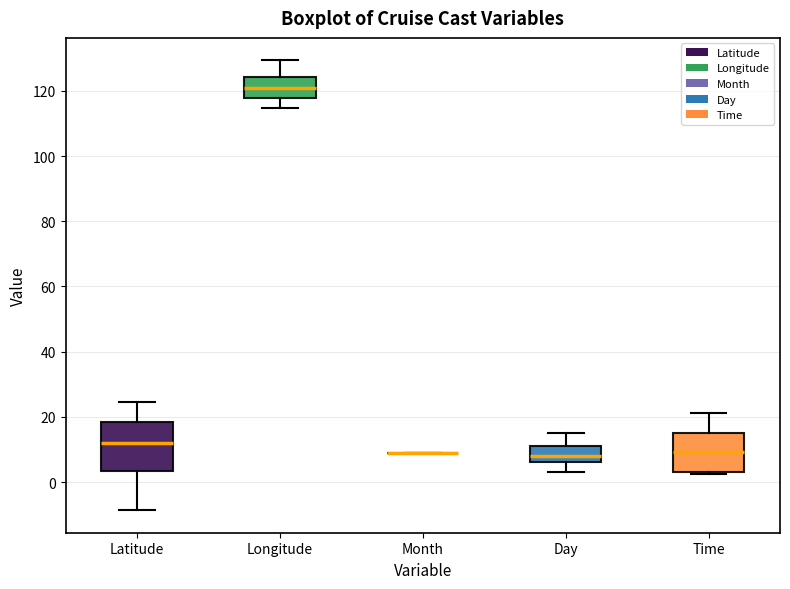

Reading left to right, read every box against the y-axis: the position of its median line, the range the box covers, and the ends of its whiskers. The values are not printed on the chart, so give them approximately, as read against the axis.

Latitude: median 12, box 4 to 18, whiskers -8 to 24
Longitude: median 122, box 118 to 124, whiskers 114 to 130
Month: box collapsed to a line at 10, whiskers 10 to 10
Day: median 8, box 6 to 12, whiskers 4 to 16
Time: median 10, box 4 to 16, whiskers 2 to 22